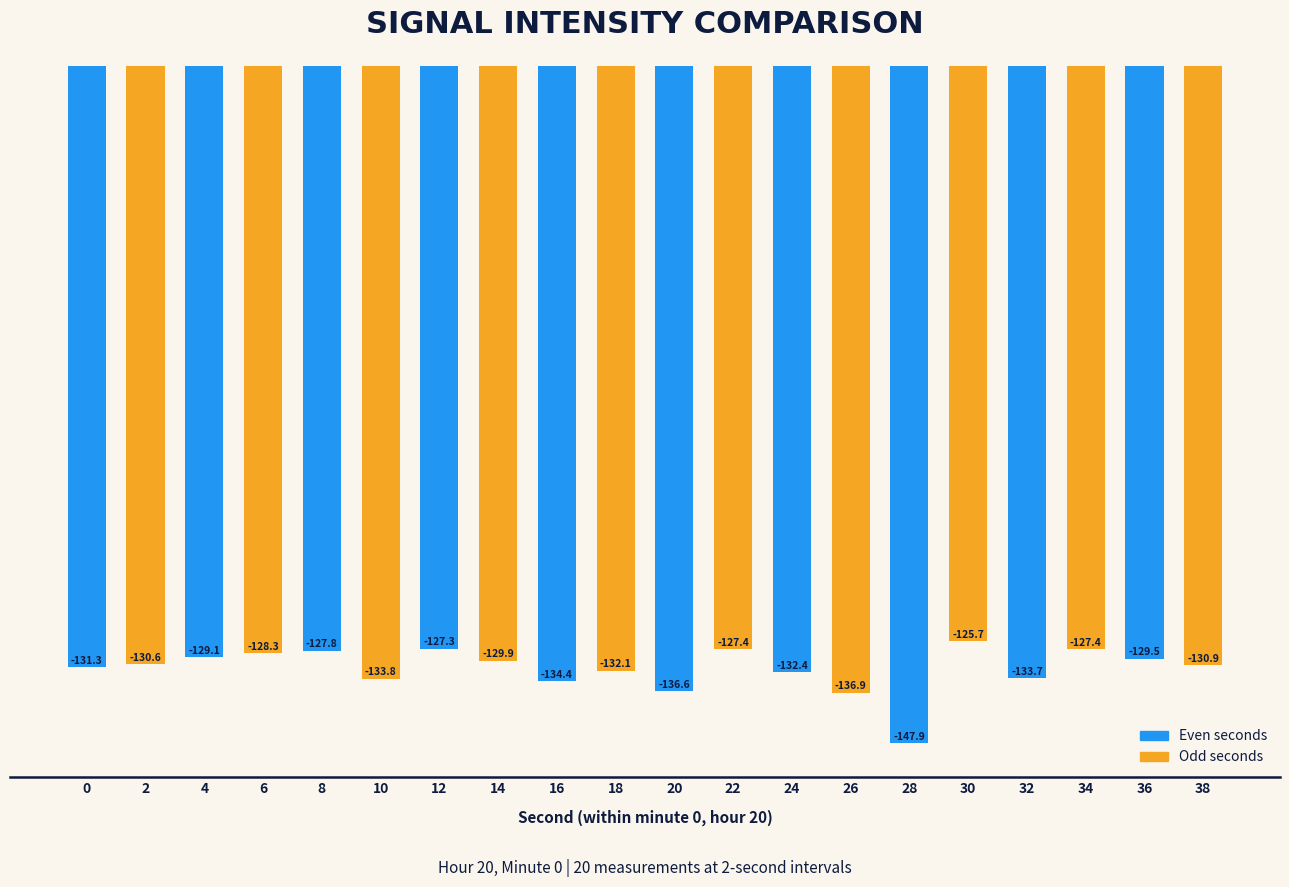

At which label does the data first exceed -130?

4